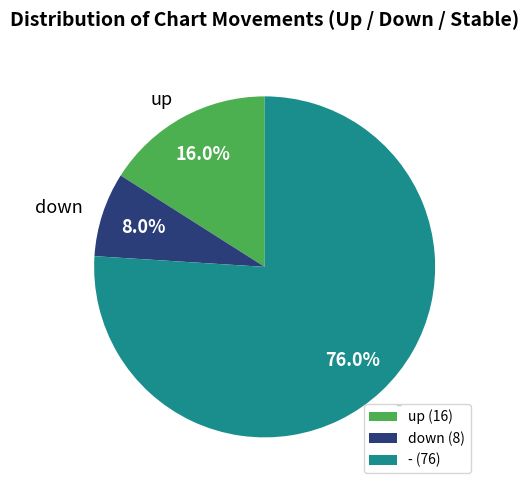

To the nearest percent, what portion does - represent?

76%